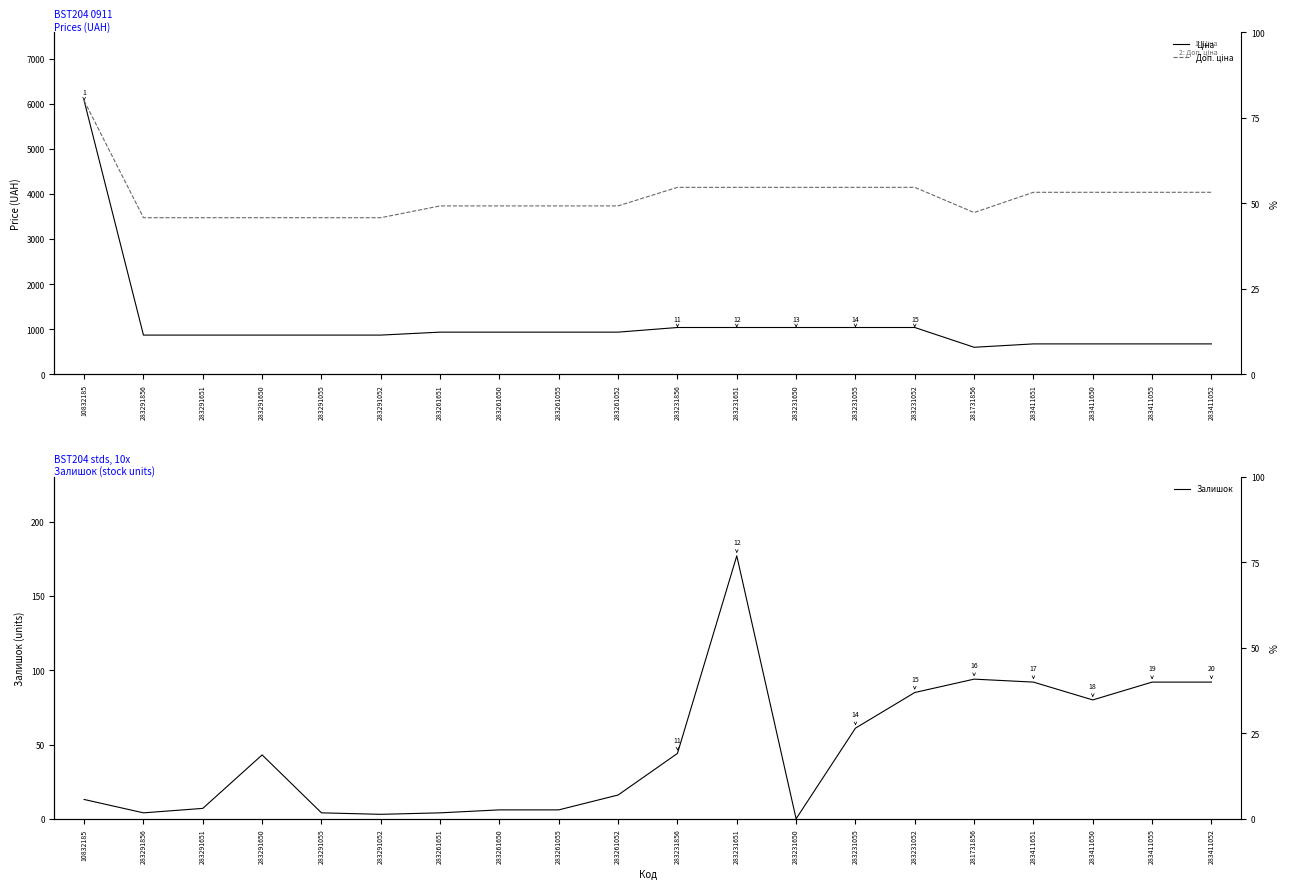

True or false: Ціна and Доп. ціна cross at least once.

False